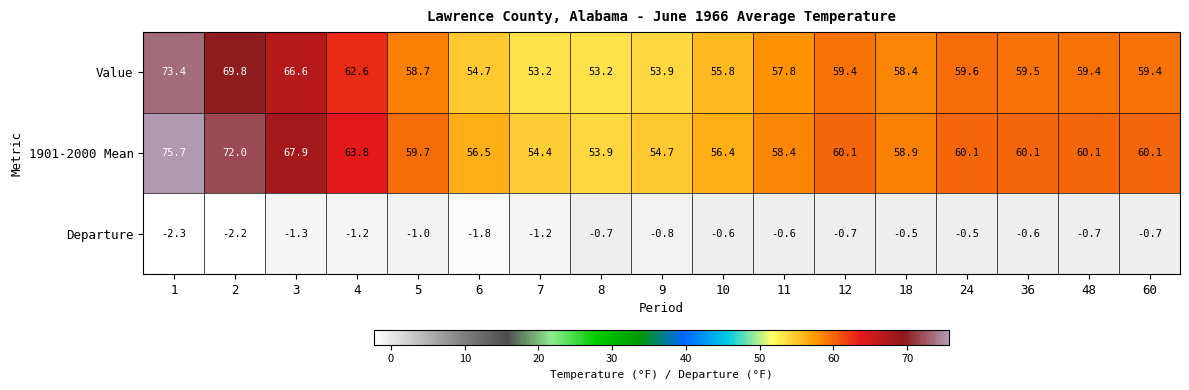

What is the greatest value displayed?

75.7